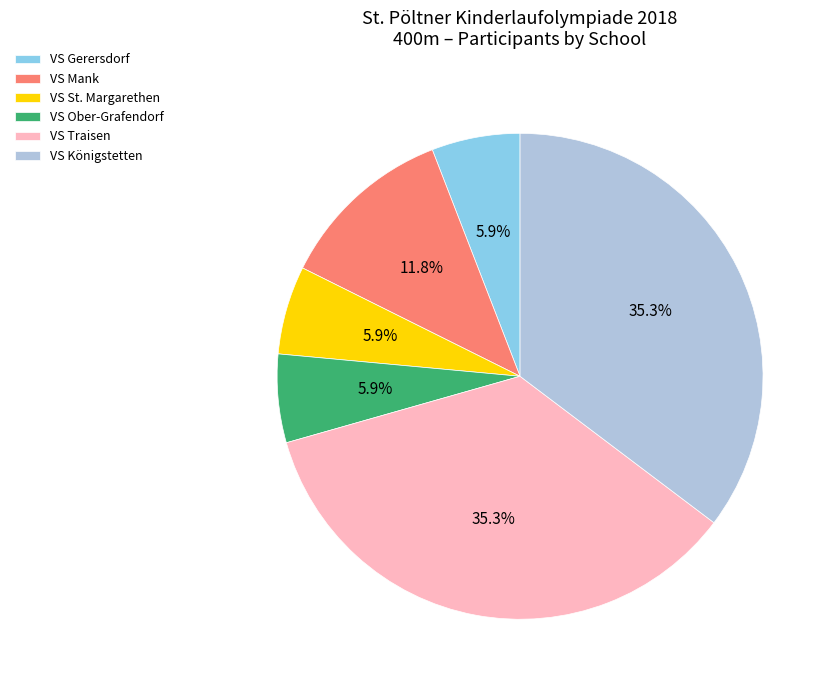

To the nearest percent, what percentage of the pie is VS Traisen?

35%